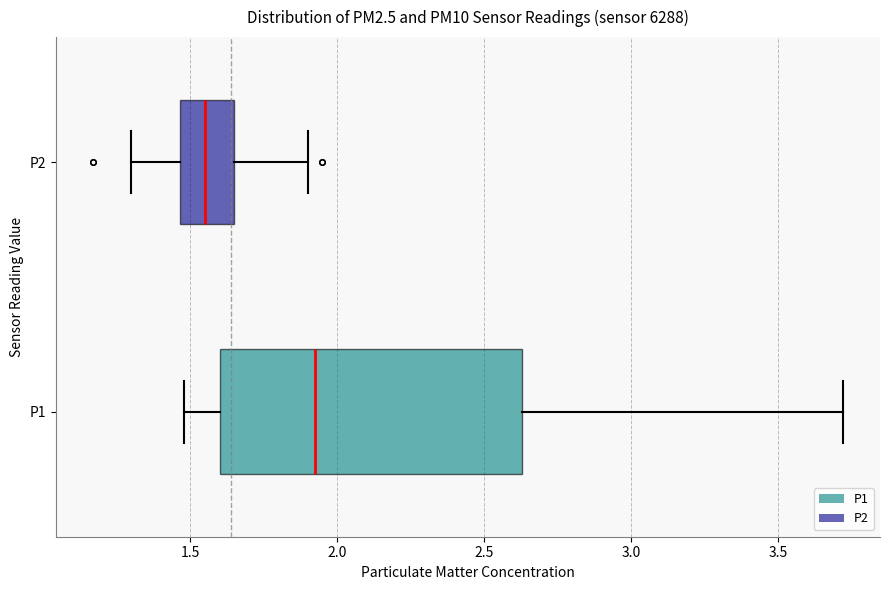

Comparing the boxes themselves (not the whiskers), which one is the widest?

P1